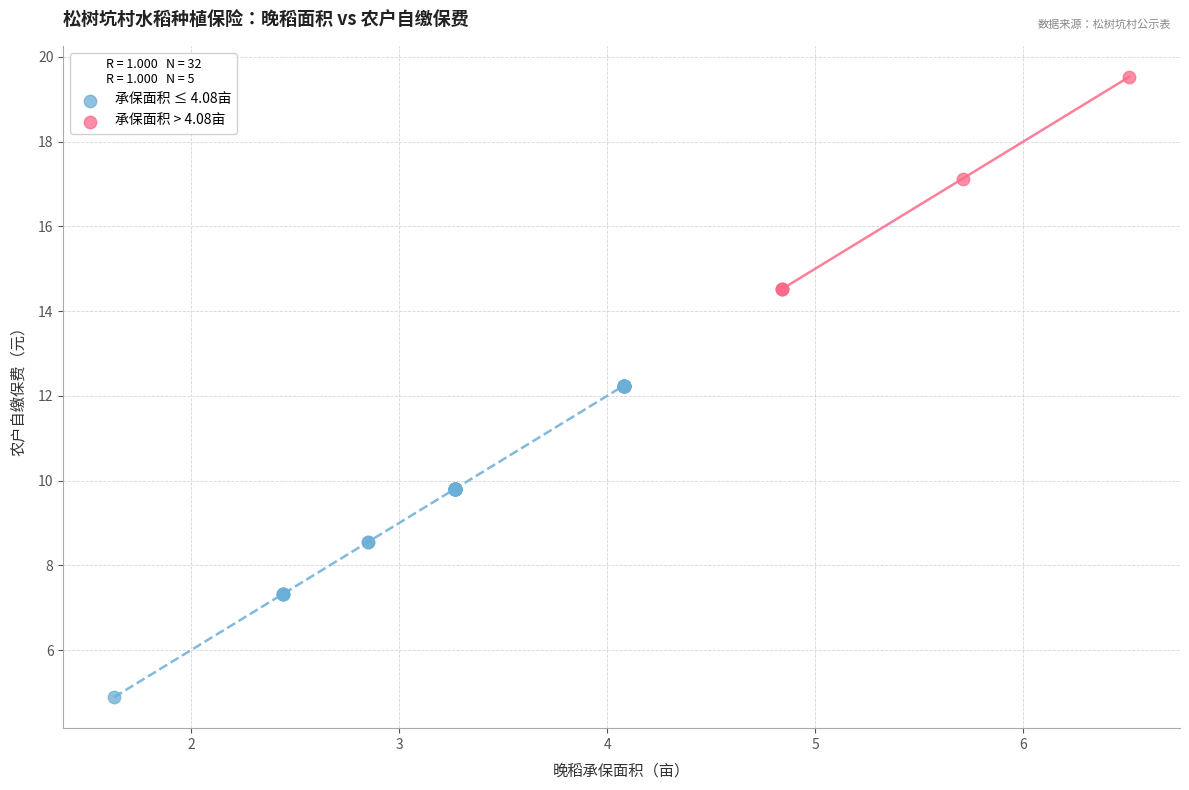

Which series has the widest spread of Y values?

承保面积 ≤ 4.08亩